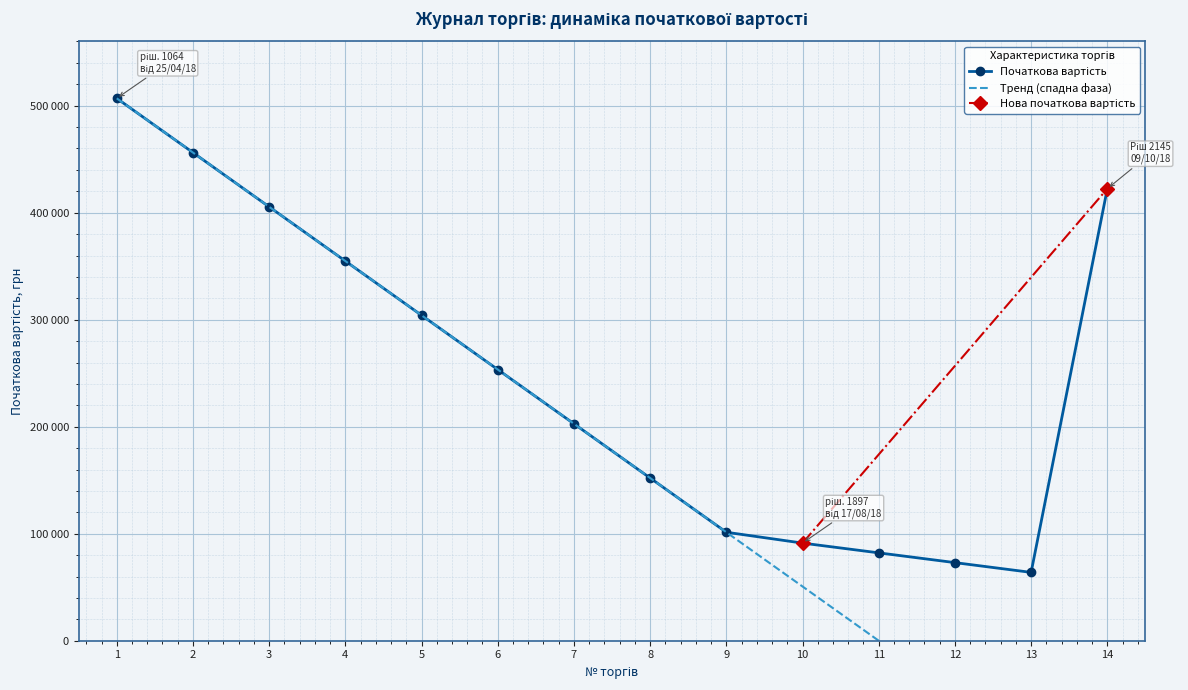

Approximately how many times larger is the value at 5 compared to 1?

0.6